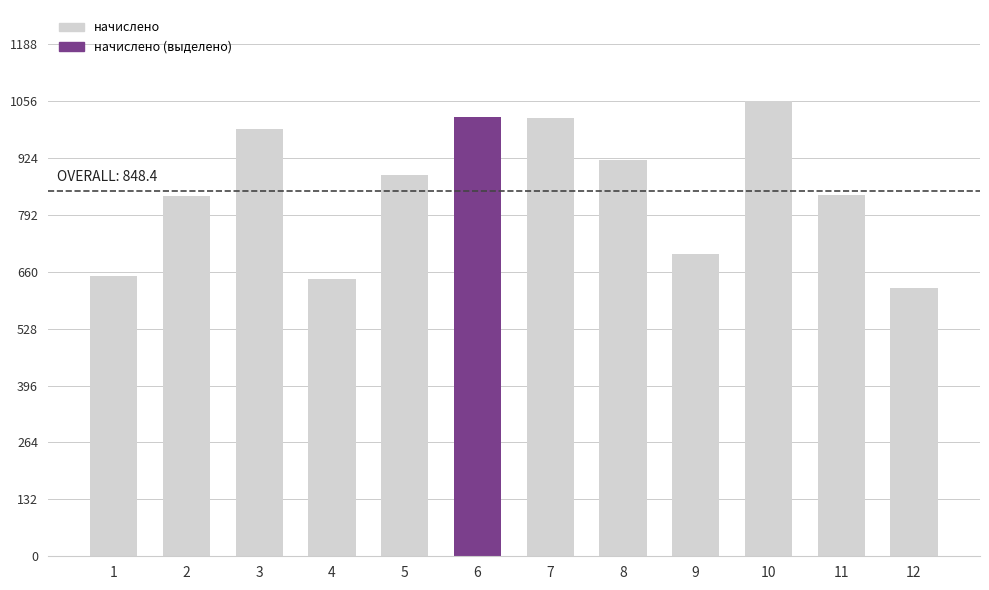

What is the change in value from 4 to 8?

+277.1